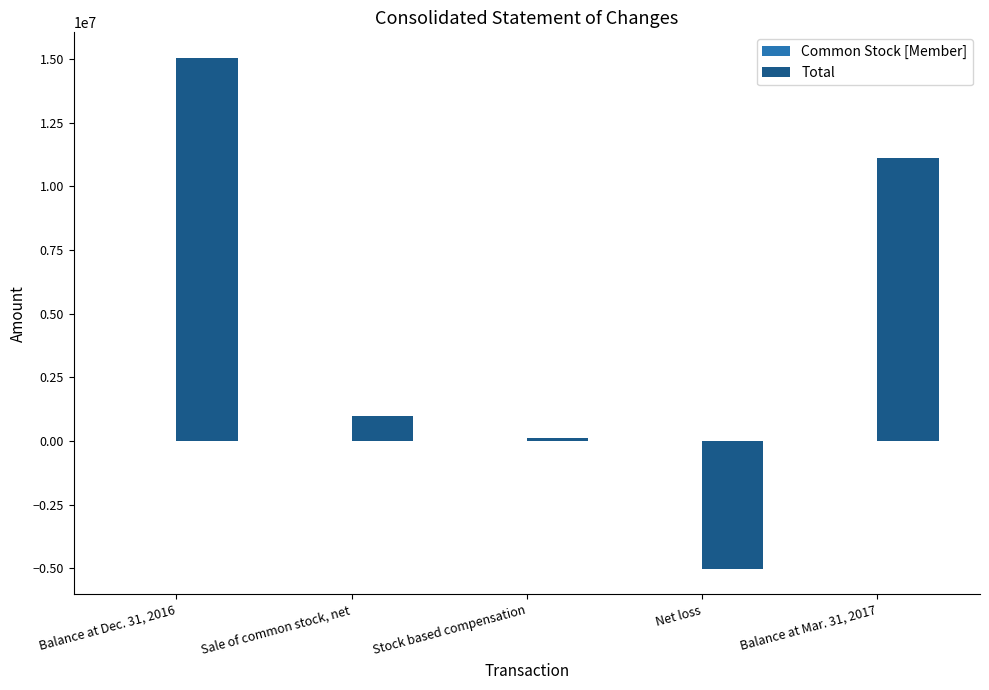

Are the bars horizontal?

No